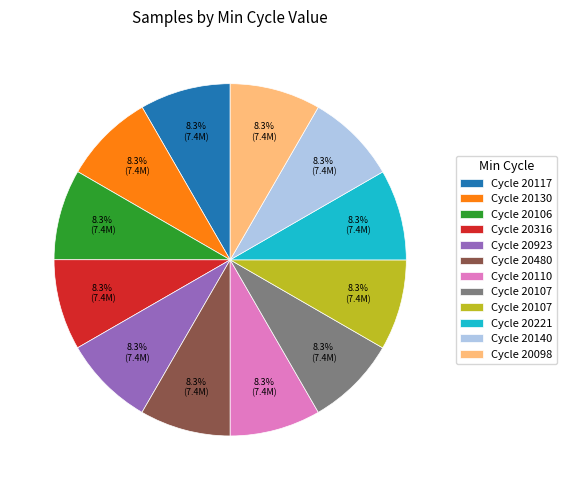

Does any single category account for the majority?

No